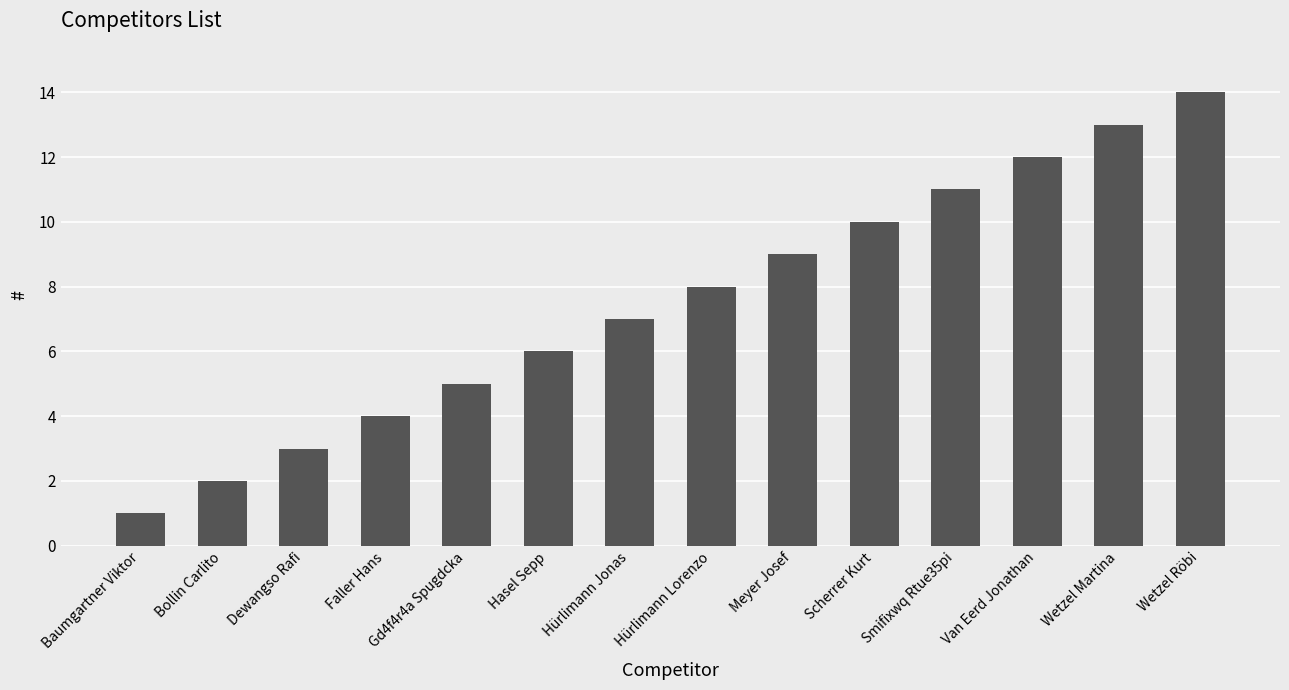

Rank the categories by value from highest to lowest.

Wetzel Röbi, Wetzel Martina, Van Eerd Jonathan, Smifixwq Rtue35pi, Scherrer Kurt, Meyer Josef, Hürlimann Lorenzo, Hürlimann Jonas, Hasel Sepp, Gd4f4r4a Spugdcka, Faller Hans, Dewangso Rafi, Bollin Carlito, Baumgartner Viktor